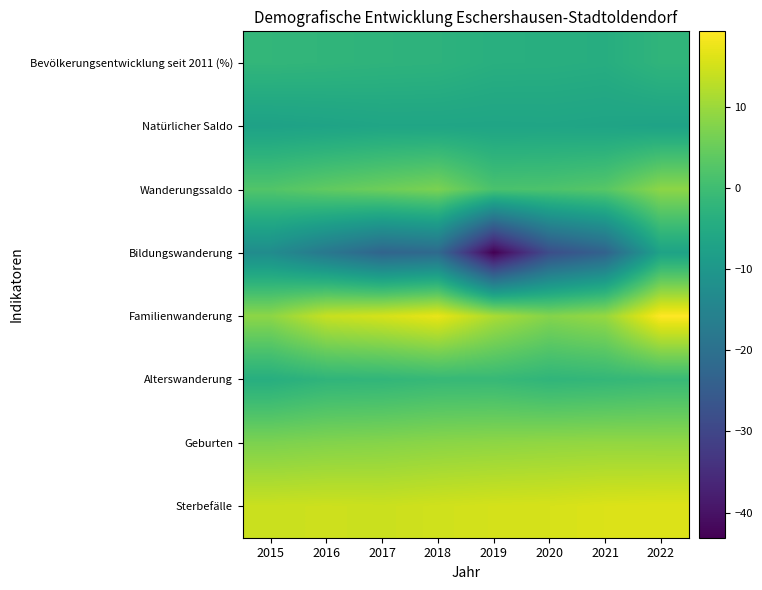

Which series has the widest spread of values?

Bildungswanderung